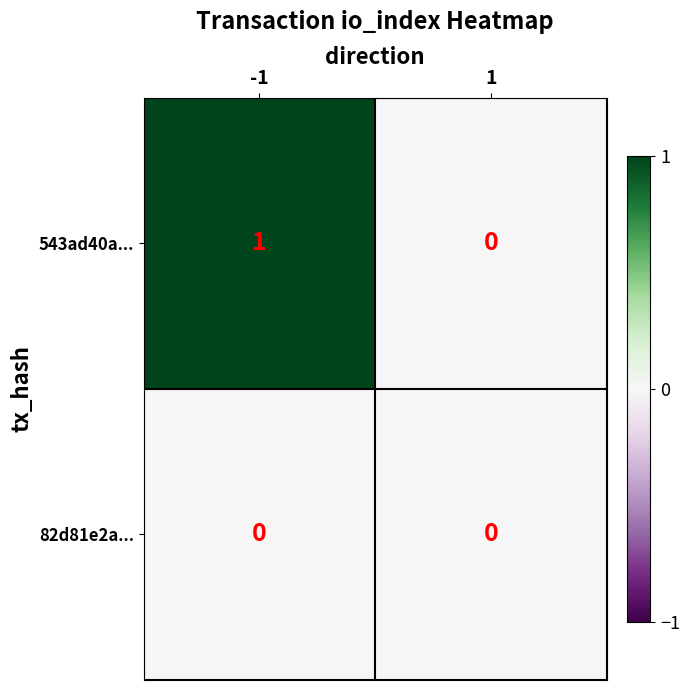

Which series has the largest total across all categories?

543ad40a...